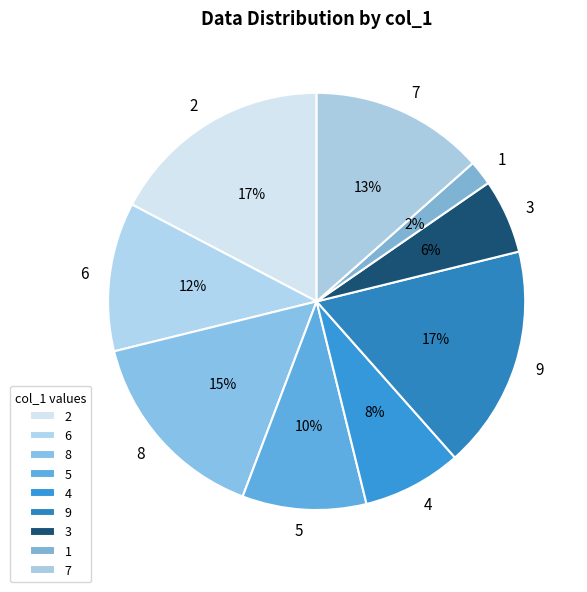

Approximately how many times larger is the value at 4 compared to 5?

0.8